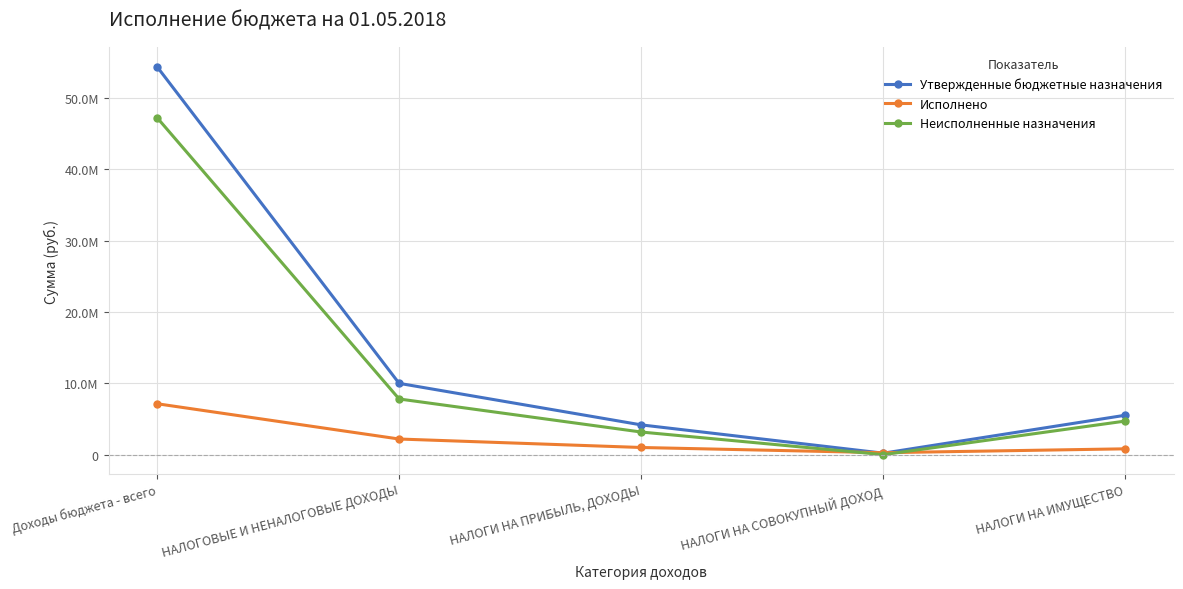

True or false: Неисполненные назначения has a value of 1579152.3 at НАЛОГИ НА ПРИБЫЛЬ, ДОХОДЫ.

False